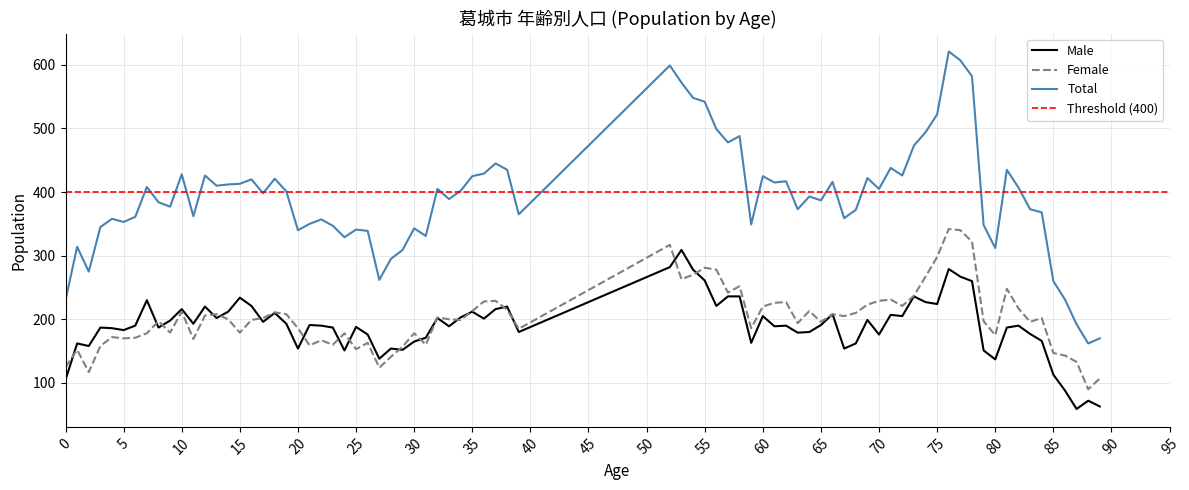

What is the maximum value for Male?

309